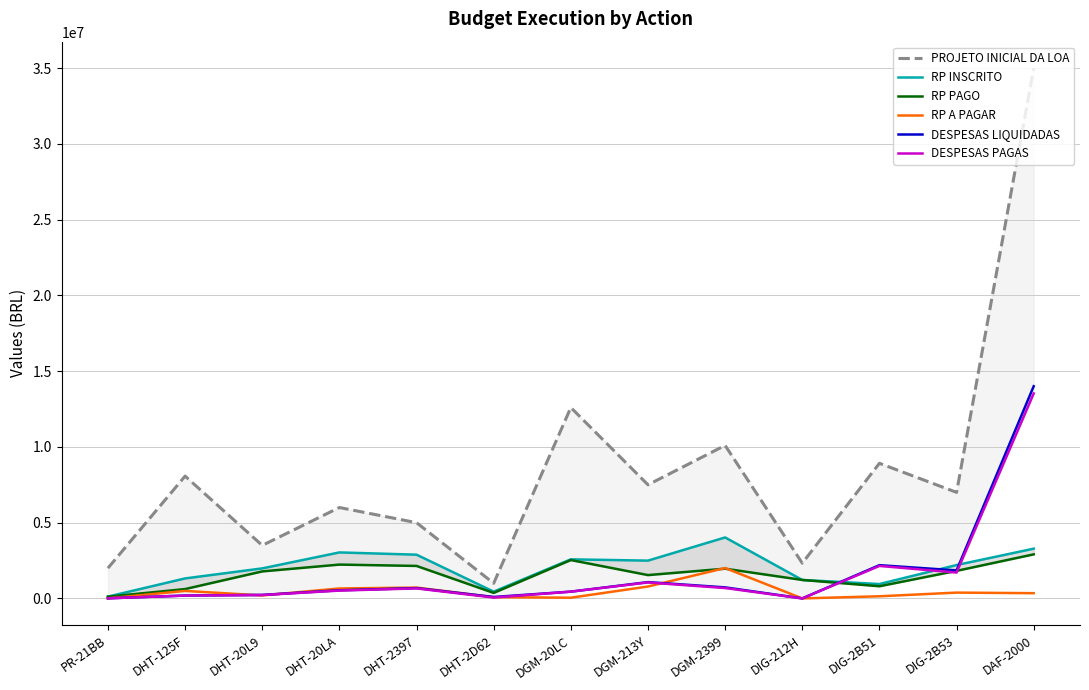

What is the difference between the maximum and minimum values in the PROJETO INICIAL DA LOA series?

34000000.0